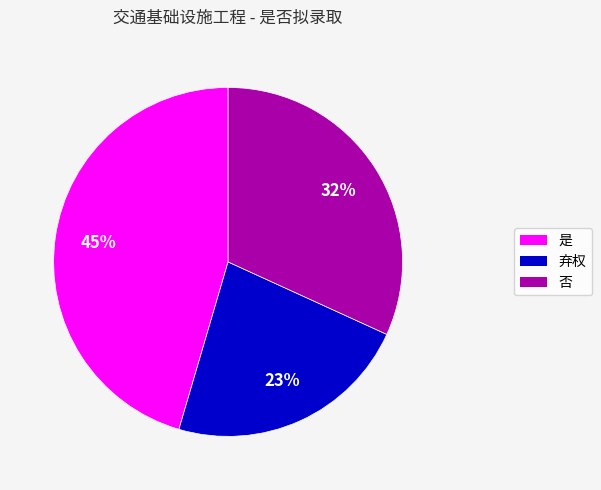

Is 否 the majority of the pie?

No